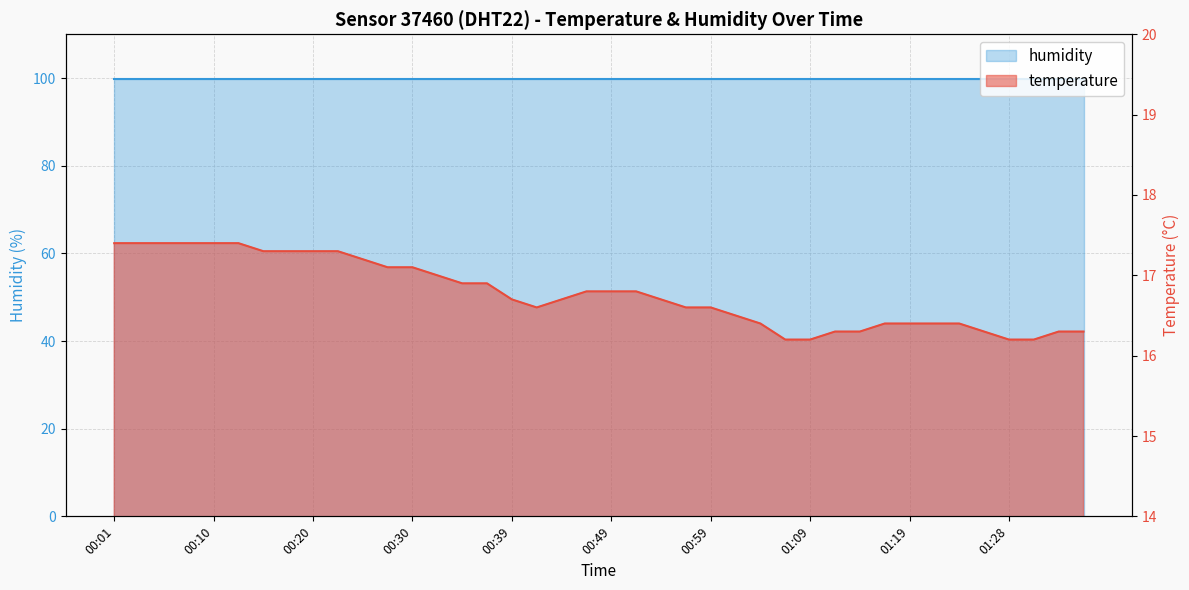

Reading left to right, extract all data points from this chart.

17.4	17.4	17.4	17.4	17.4	17.4	17.3	17.3	17.3	17.3	17.2	17.1	17.1	17.0	16.9	16.9	16.7	16.6	16.7	16.8	16.8	16.8	16.7	16.6	16.6	16.5	16.4	16.2	16.2	16.3	16.3	16.4	16.4	16.4	16.4	16.3	16.2	16.2	16.3	16.3